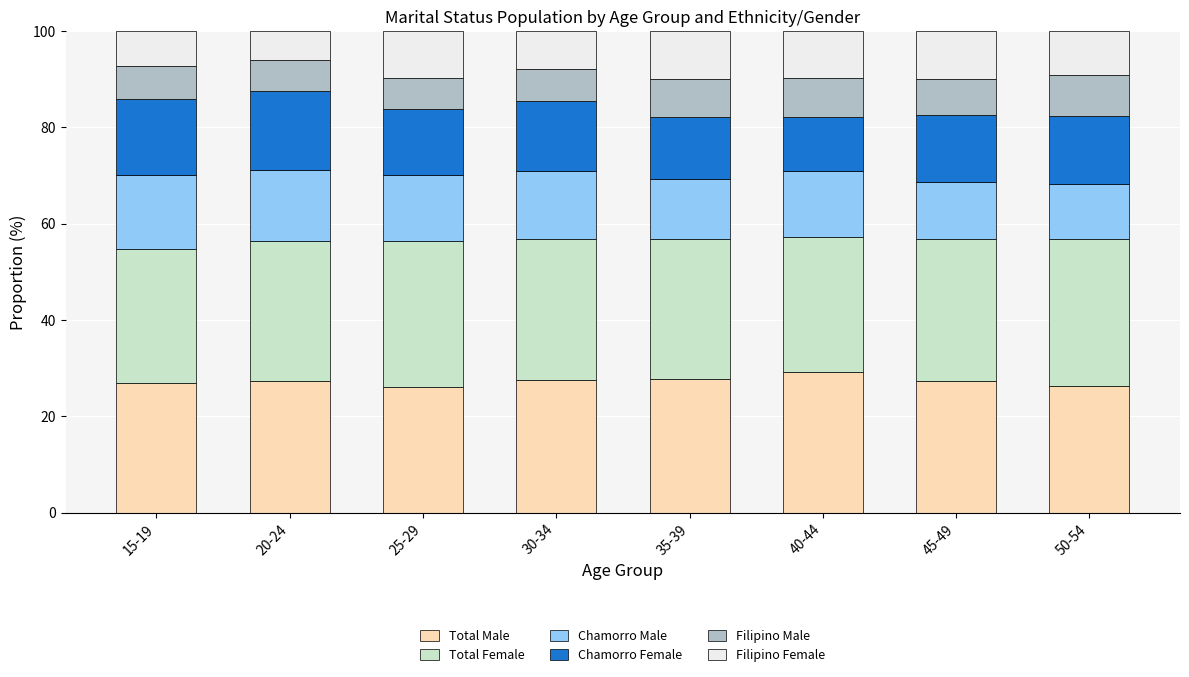

What is the total value across all series at 40-44?

100.0